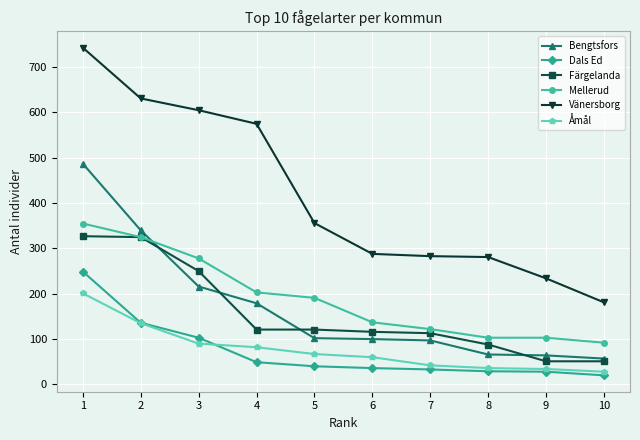

What is the total value across all series at 6?

737